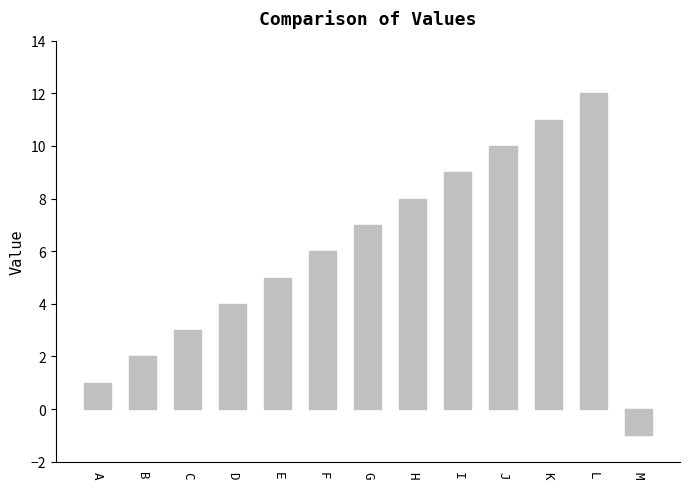

What is the average value?

6